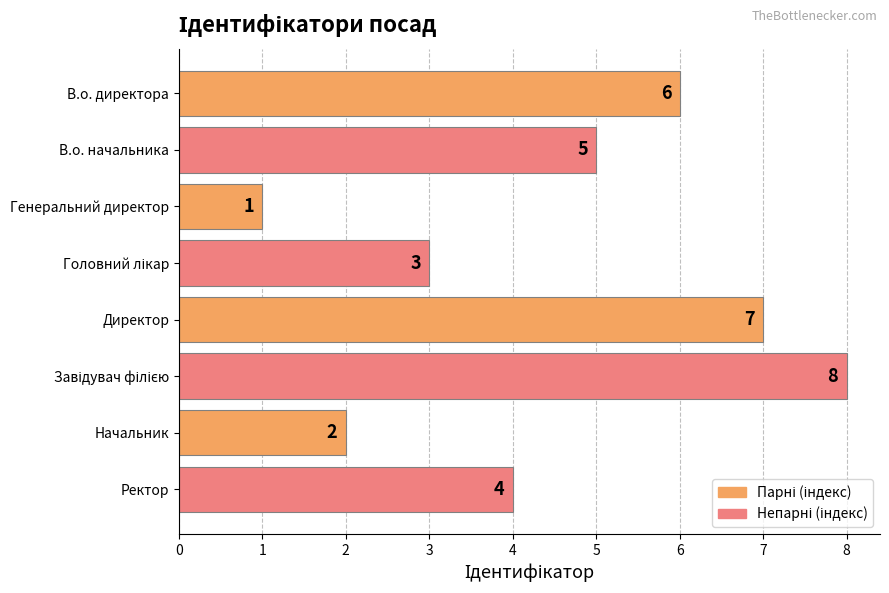

What is the difference between the maximum and minimum values?

7